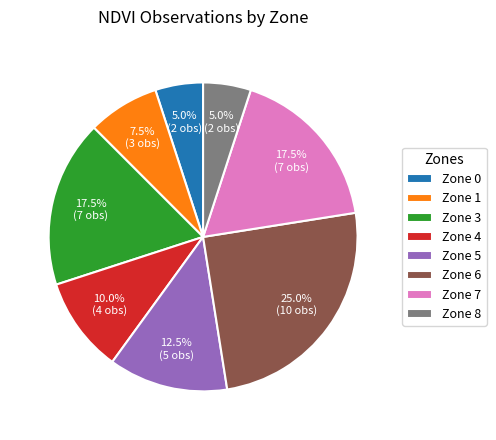

To the nearest percent, what percentage of the pie is Zone 8?

5%